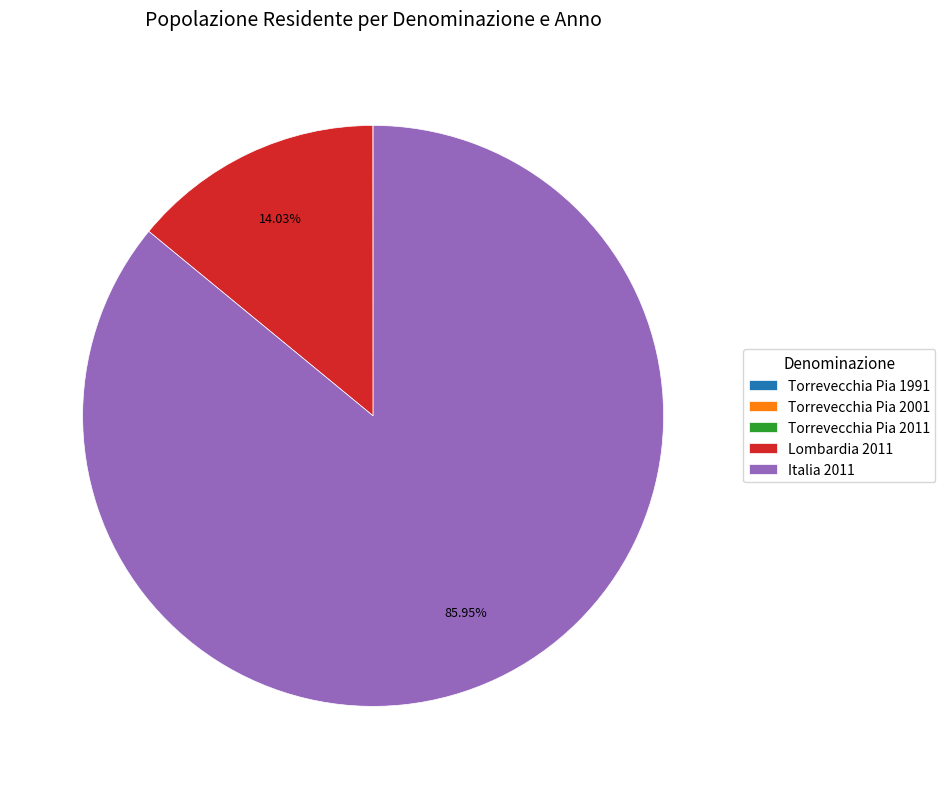

Is there a majority slice in this chart?

Yes